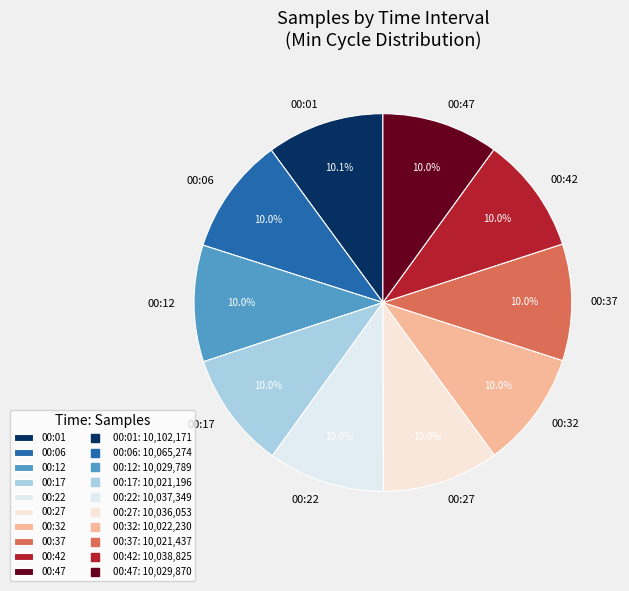

Is there a majority slice in this chart?

No